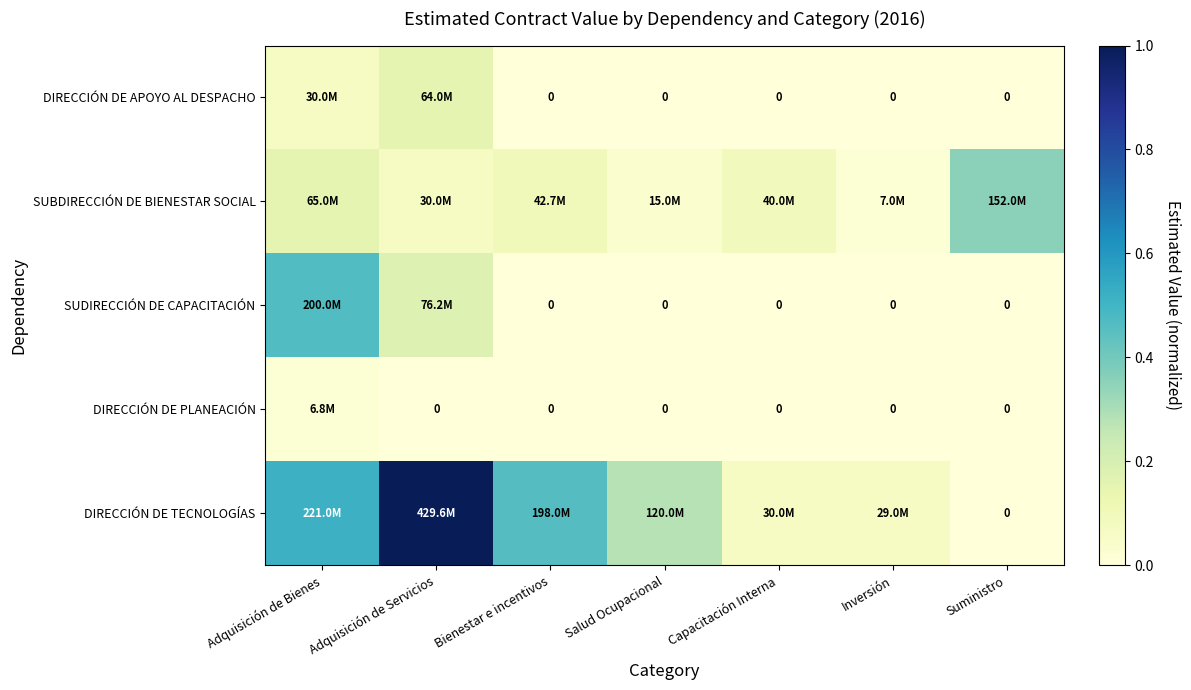

Which category has the highest value across all series?

Adquisición de Servicios